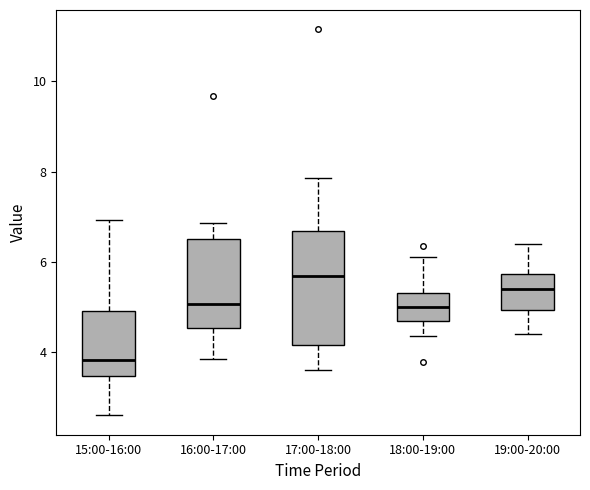

Where does the upper whisker of the box for 16:00-17:00 end on the y-axis? The values are not printed on the chart, so give them approximately, as read against the axis.

6.8